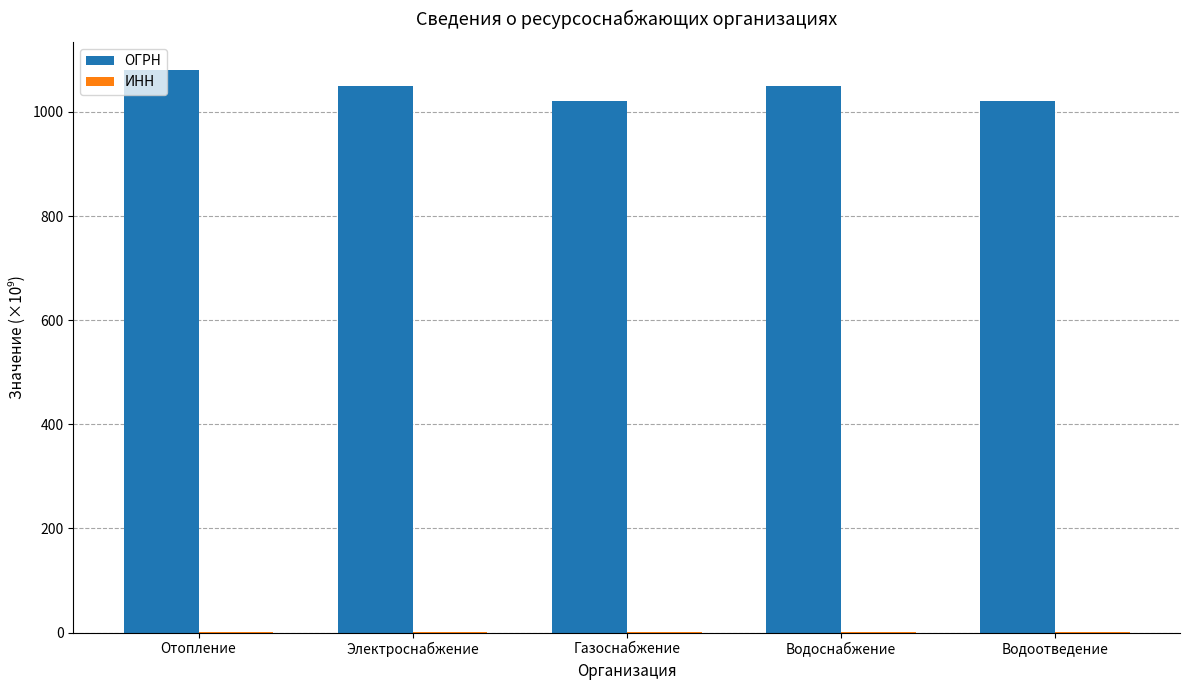

Which series has the largest total across all categories?

ОГРН